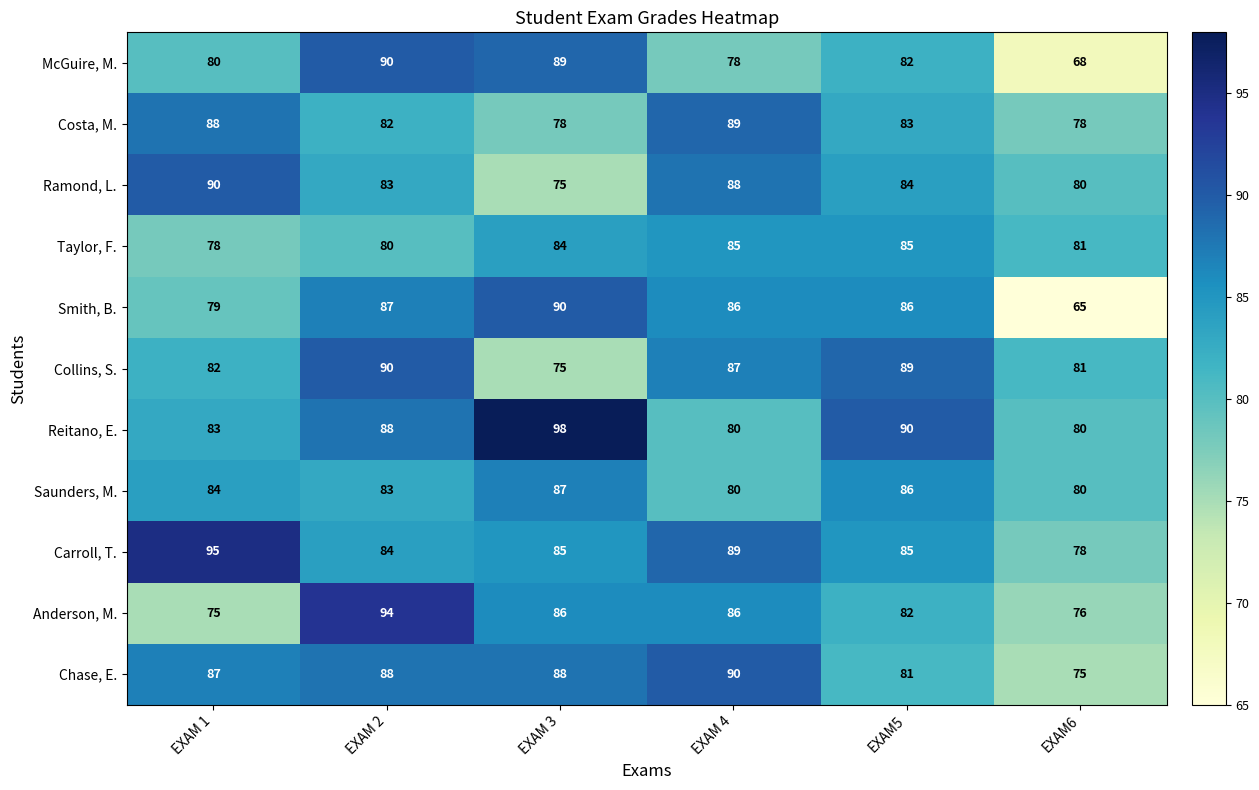

True or false: Chase, E. has a value of 24 at EXAM 4.

False